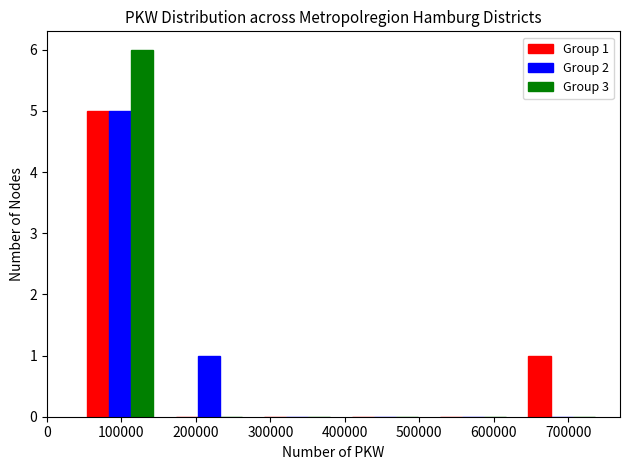

In the Group 1 series, which range on the x-axis has the tallest bar?

40000 to 160000